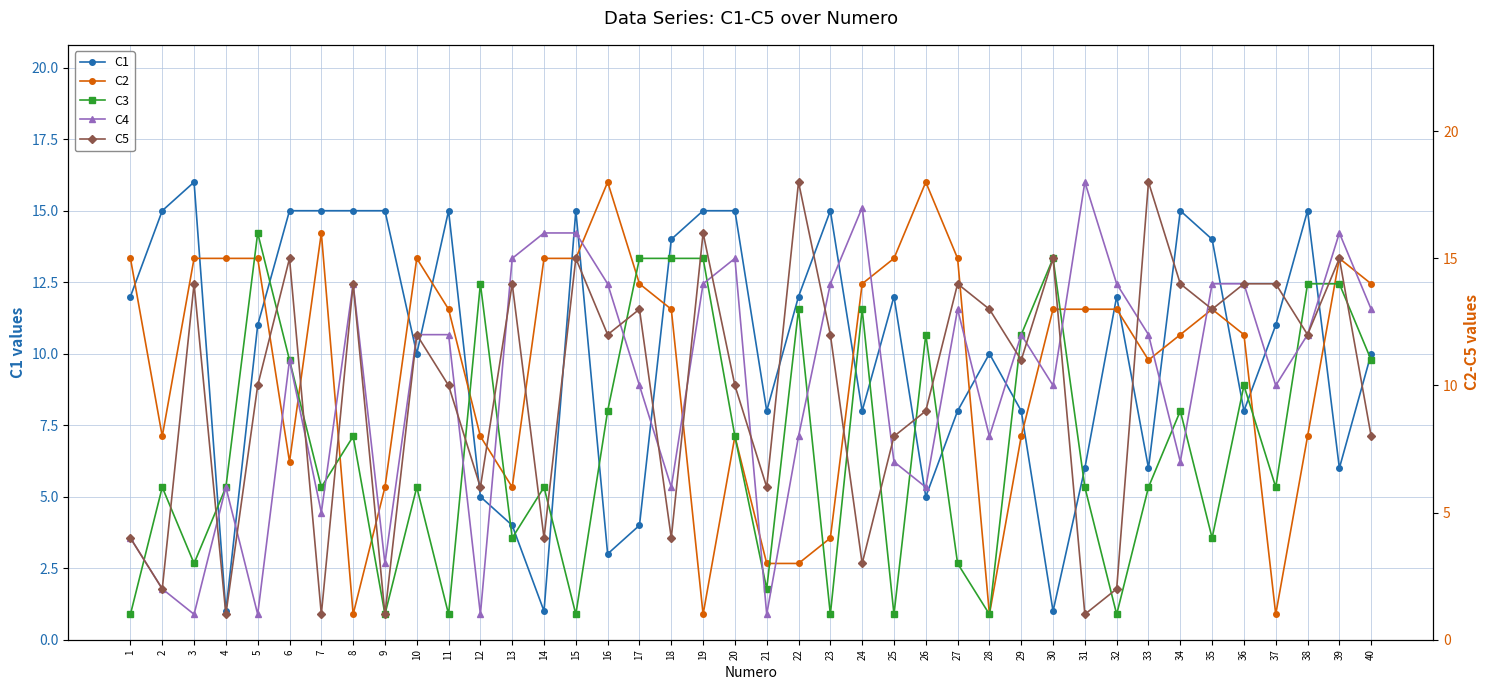

How many intersections are there between C5 and C1?

16